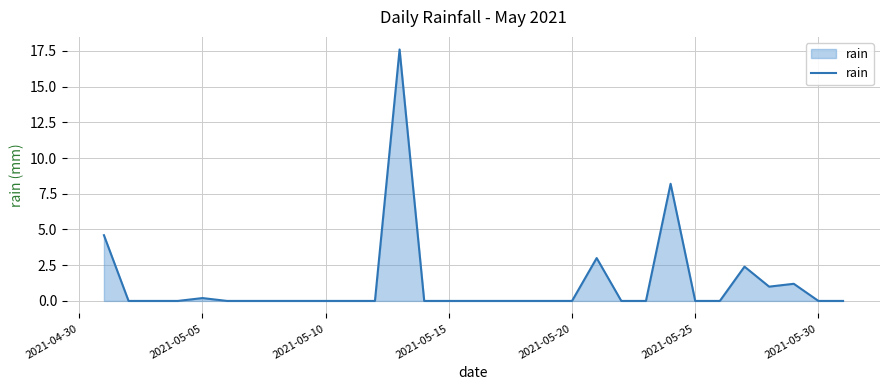

What is the difference between the maximum and minimum values?

17.6